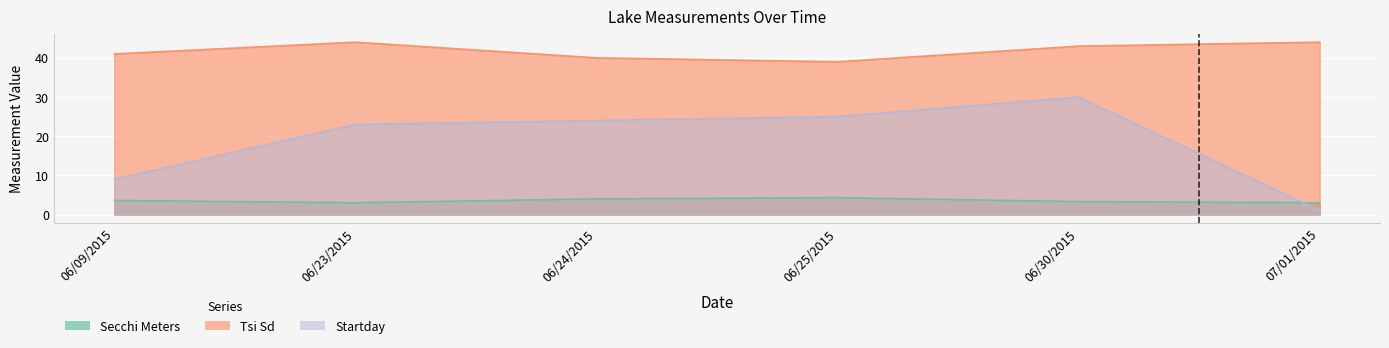

What is the sum of all Secchi Meters values?

21.2